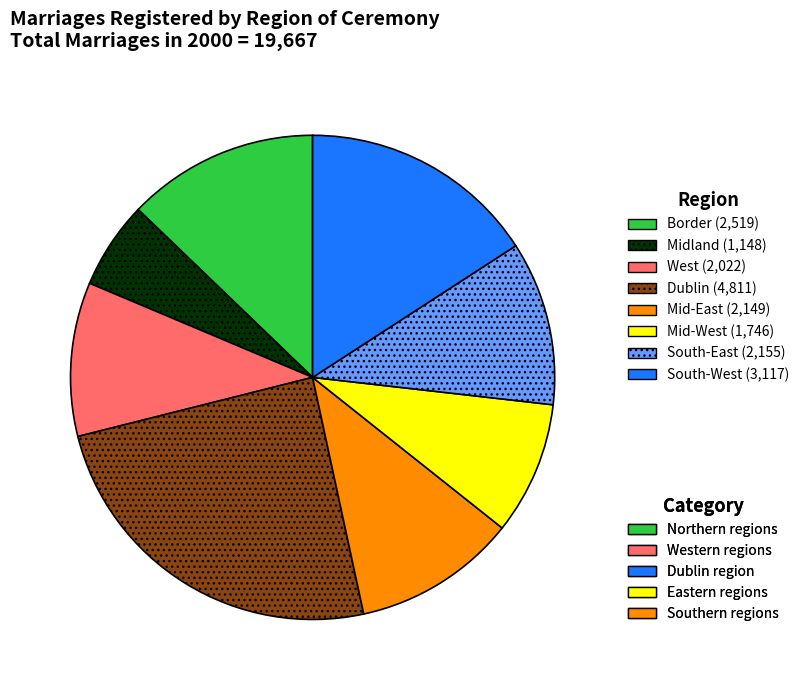

Does any single category account for the majority?

No